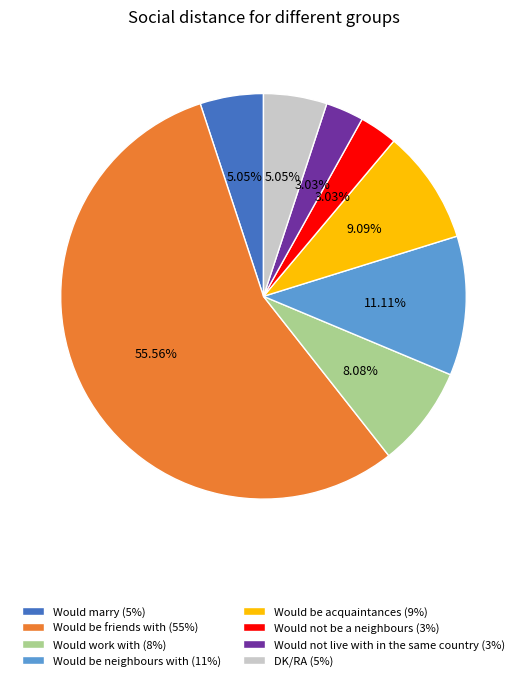

Approximately how many times larger is the value at Would not be a neighbours (3%) compared to Would be acquaintances (9%)?

0.3